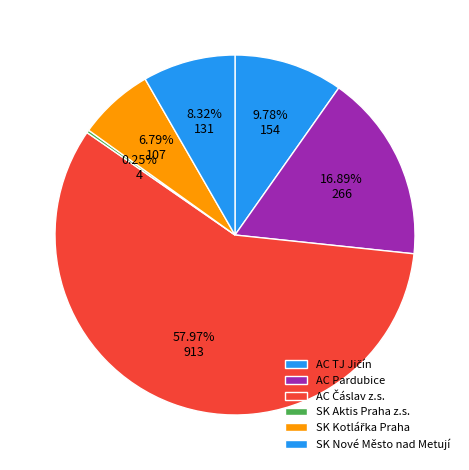

True or false: SK Nové Město nad Metují accounts for 8% of the total.

True